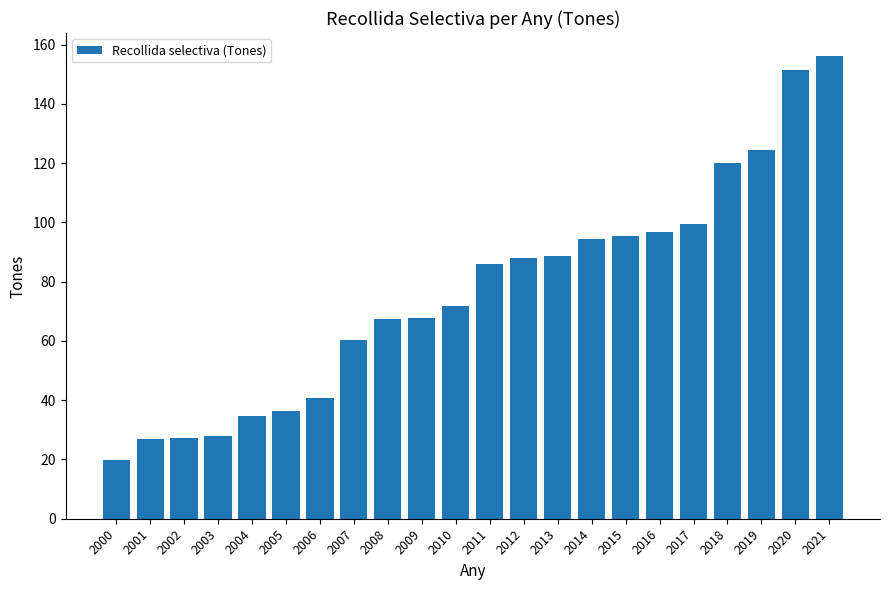

What is the change in value from 2007 to 2019?

+64.3